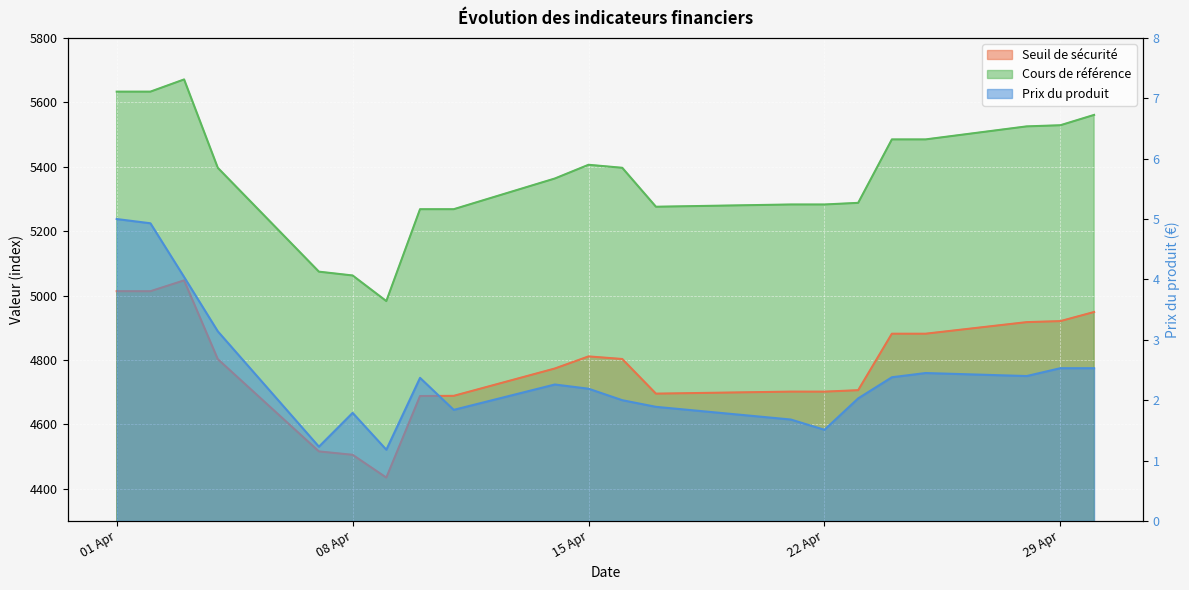

At which category does Cours de référence reach its first local valley?

2025-04-09